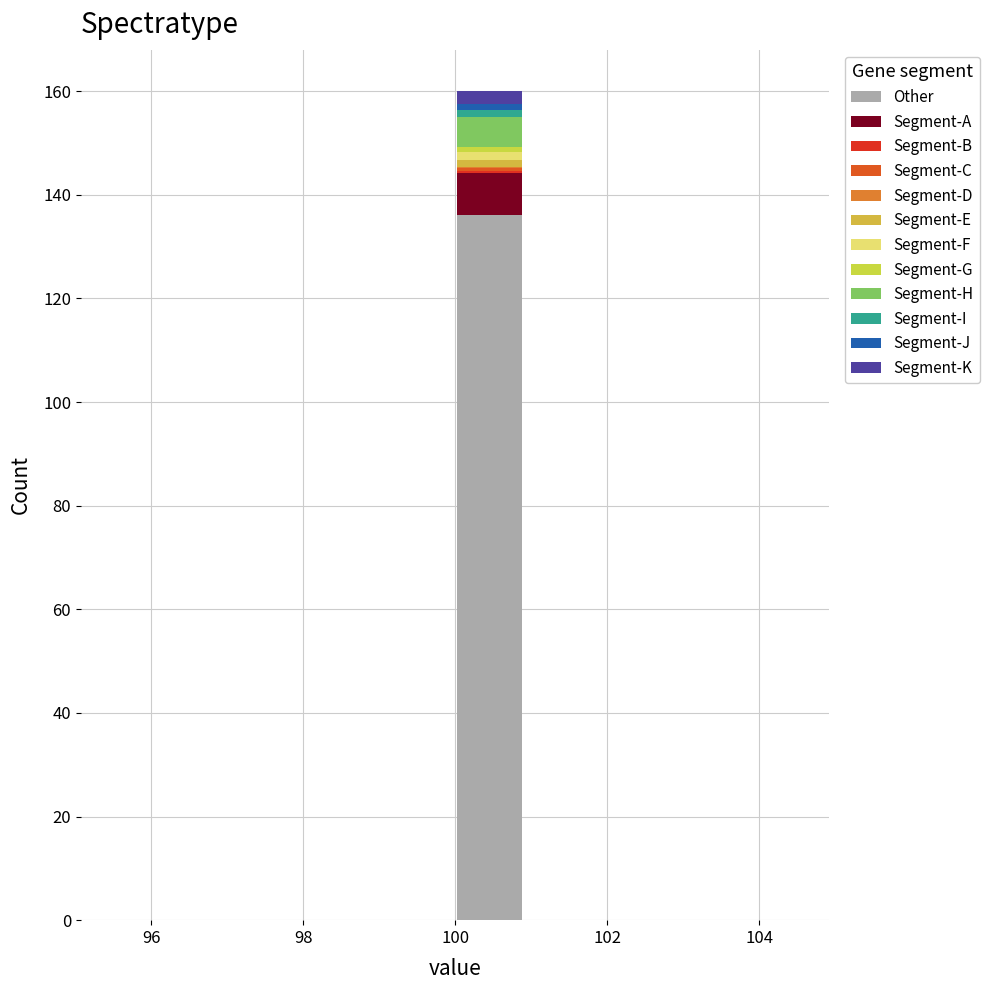

Reading left to right, transcribe this chart: for each stacked bar, give the range it covers on the x-axis and its total height. Neither the bar edges nor the heights are printed on the chart, so give them approximately, as read against the axes.

95.5 to 96.4: 0
96.4 to 97.3: 0
97.3 to 98.2: 0
98.2 to 99.1: 0
99.1 to 100.0: 0
100.0 to 100.9: 160
100.9 to 101.8: 0
101.8 to 102.7: 0
102.7 to 103.6: 0
103.6 to 104.5: 0